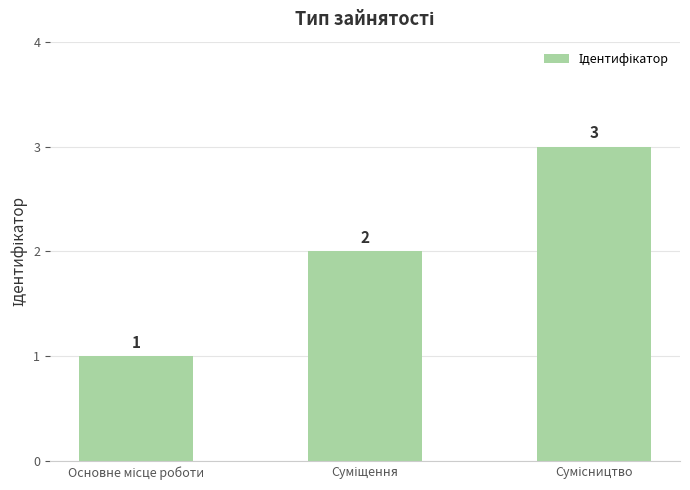

What is the sum of all values?

6